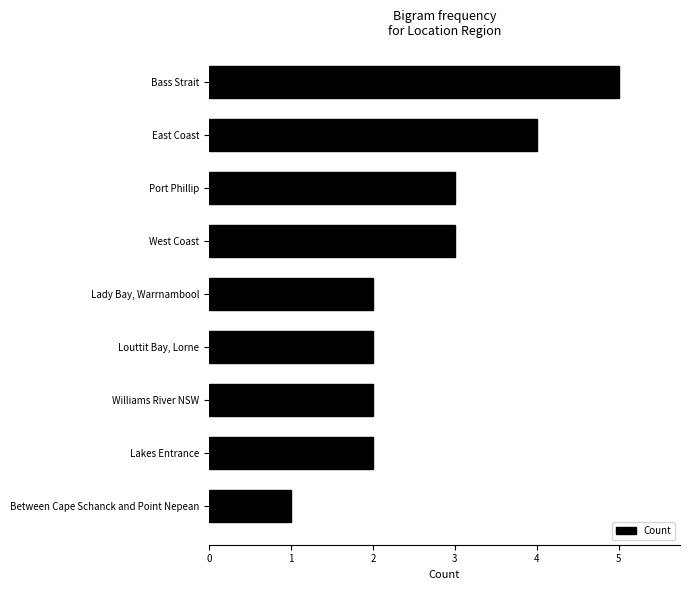

What is the sum of all values?

24